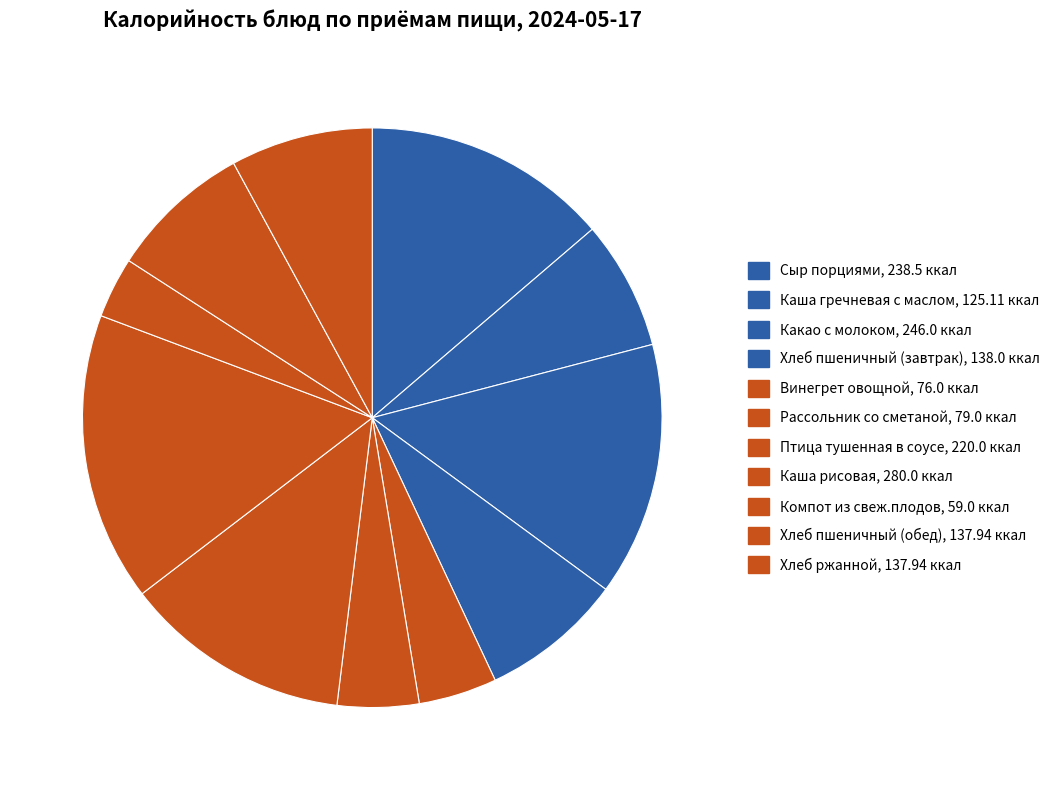

How many segments does this pie chart have?

11